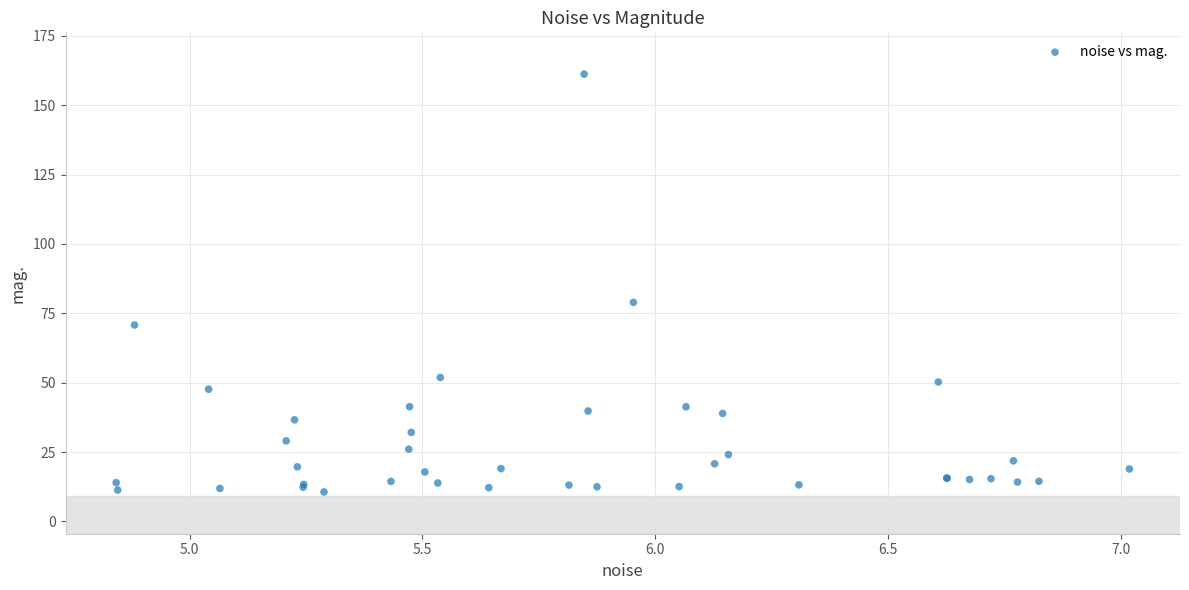

What Y value in the scatter plot is closest to 85?

79.0